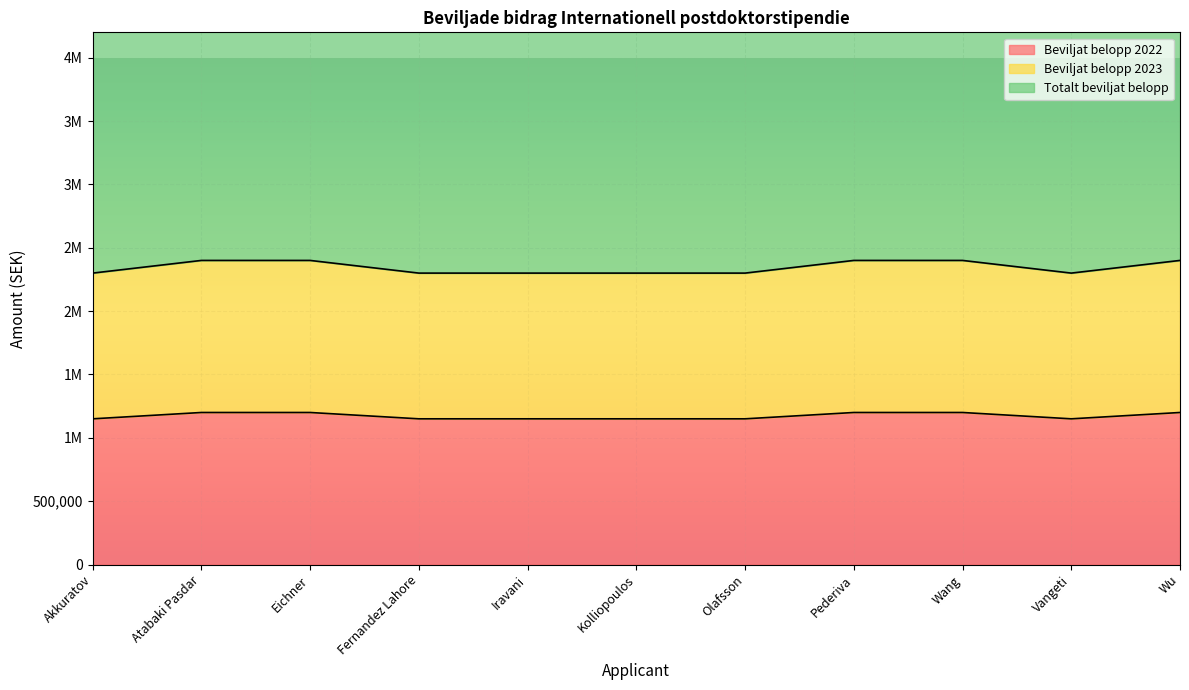

Rank the categories by Beviljat belopp 2022 value from lowest to highest.

Akkuratov, Fernandez Lahore, Iravani, Kolliopoulos, Olafsson, Vangeti, Atabaki Pasdar, Eichner, Pederiva, Wang, Wu